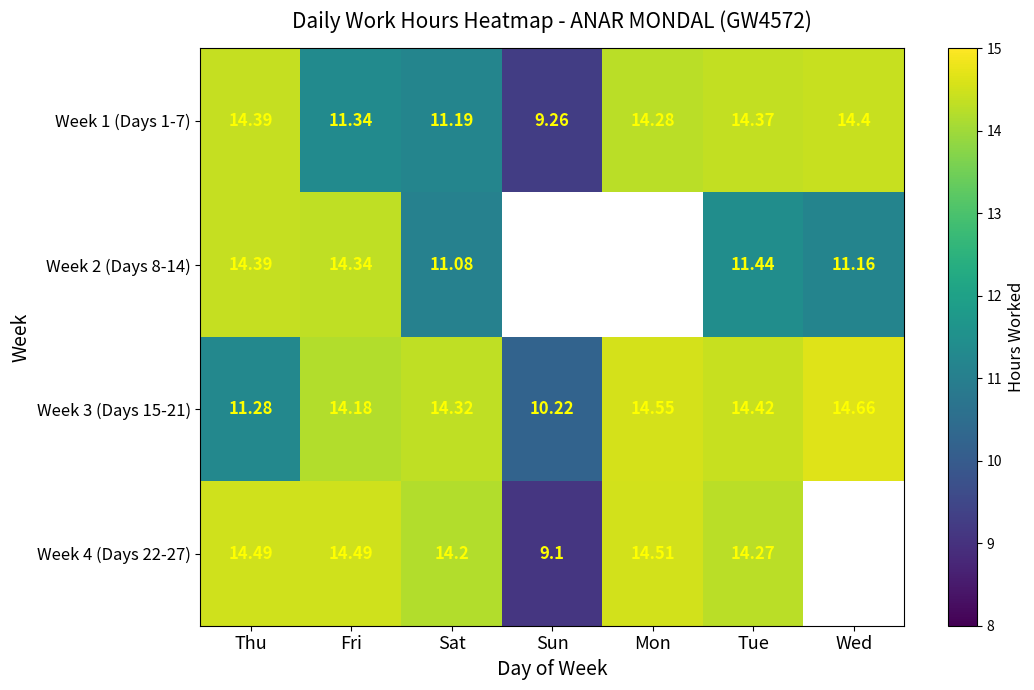

List the labels in order of Week 3 (Days 15-21) value, largest first.

Wed, Mon, Tue, Sat, Fri, Thu, Sun